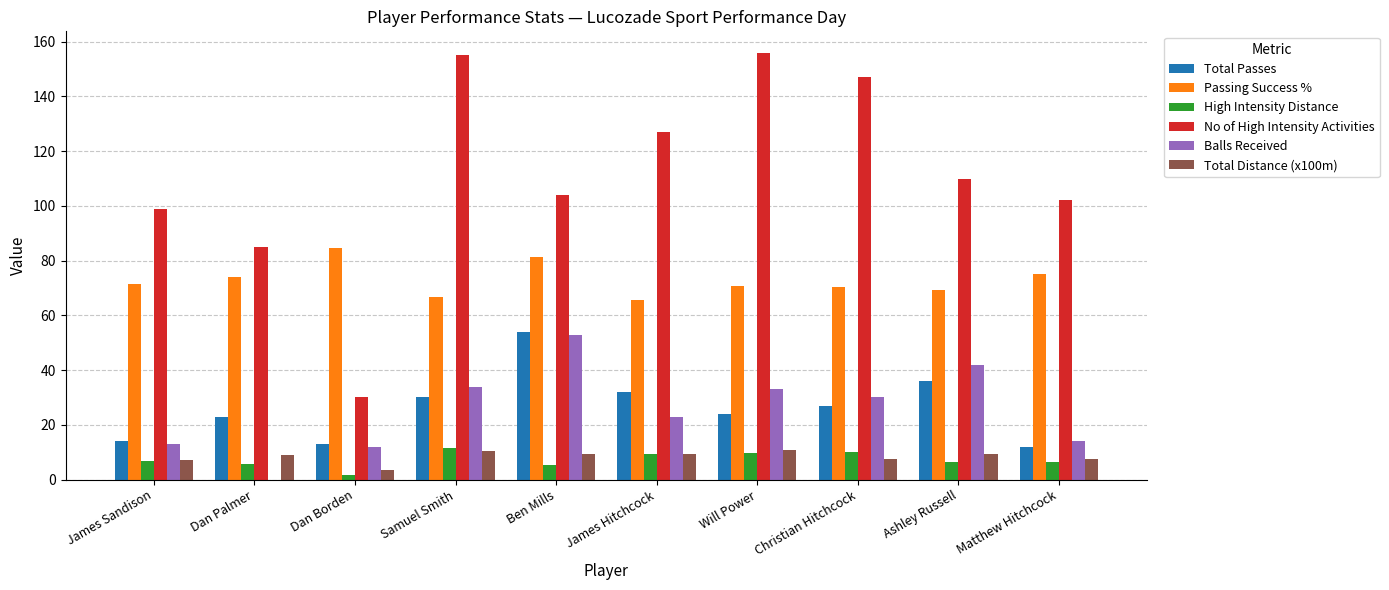

Is it true that Total Passes equals 3.9 at James Sandison?

False